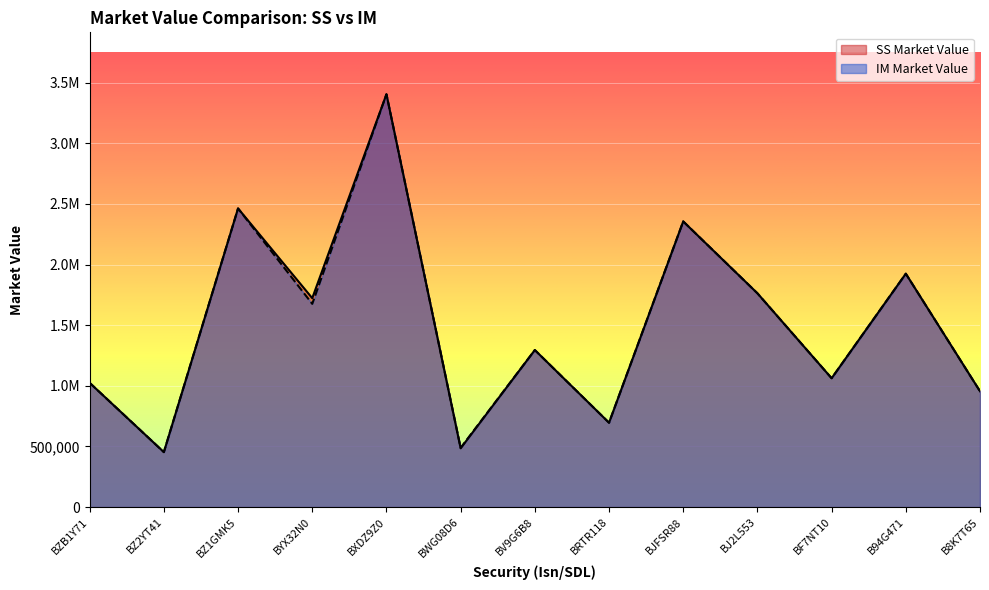

Where is SS Market Value nearest to the value 1928608?

B94G471